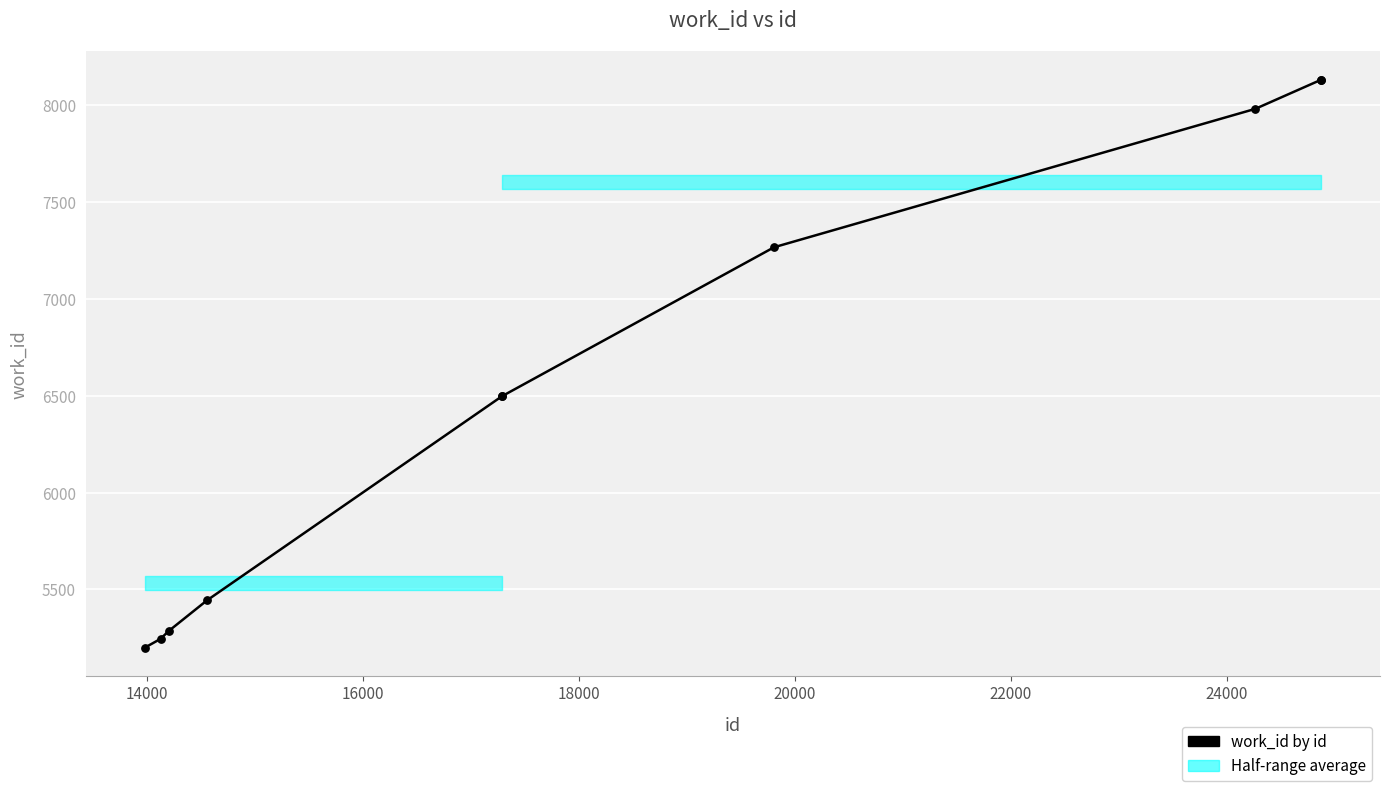

What is the change in value from 16000 to 24000?

+1983